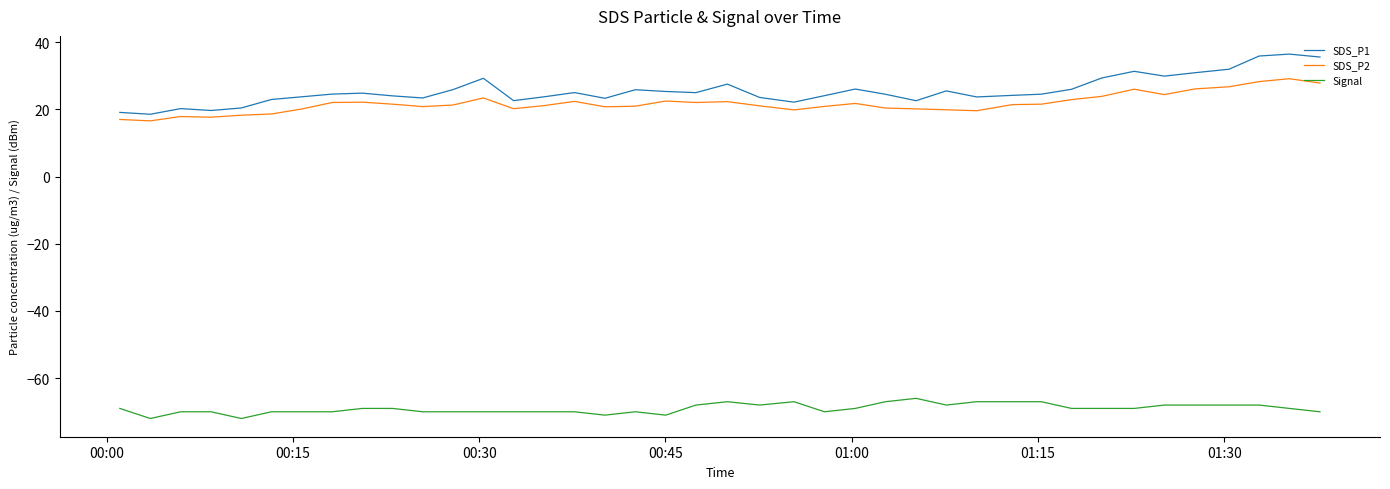

What is the maximum value shown in the chart?

36.5